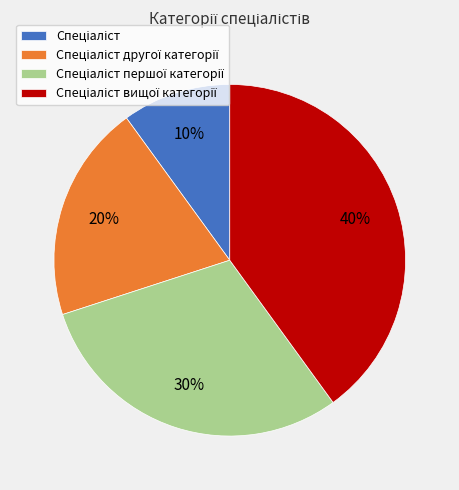

To the nearest percent, what is the difference between the largest and smallest slice percentages?

30%